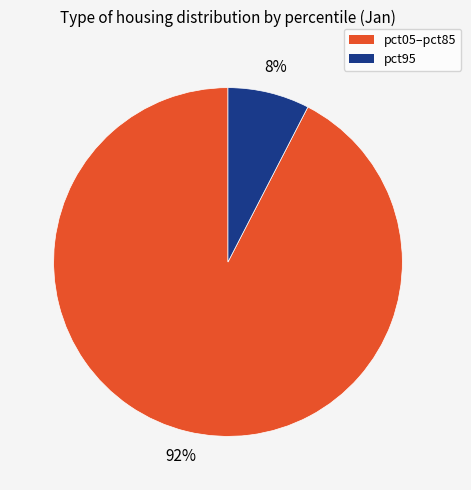

Is there a majority slice in this chart?

Yes